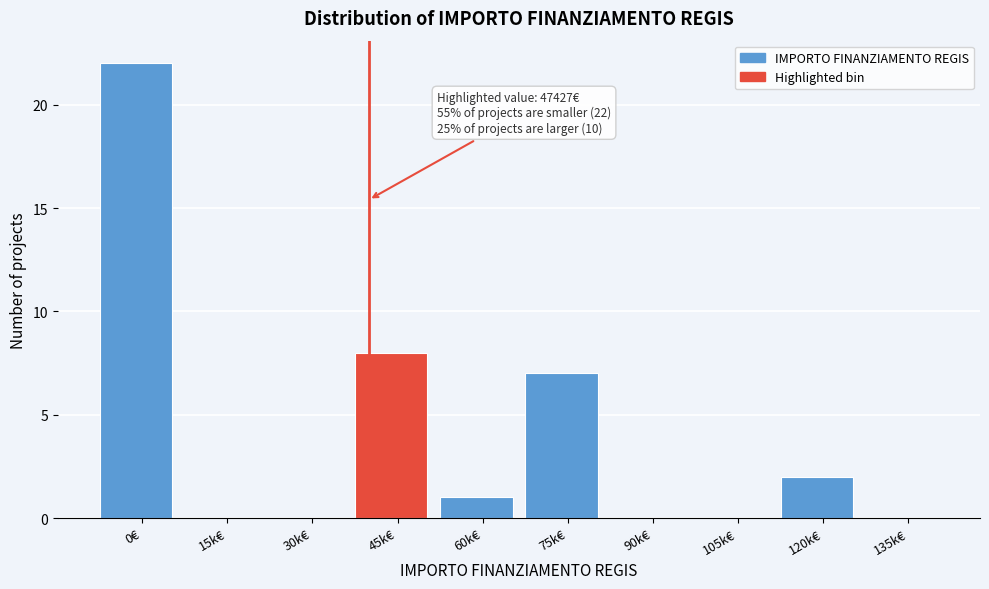

Reading left to right, extract all data points from this chart.

0€=22	15k€=0	30k€=0	45k€=8	60k€=1	75k€=7	90k€=0	105k€=0	120k€=2	135k€=0